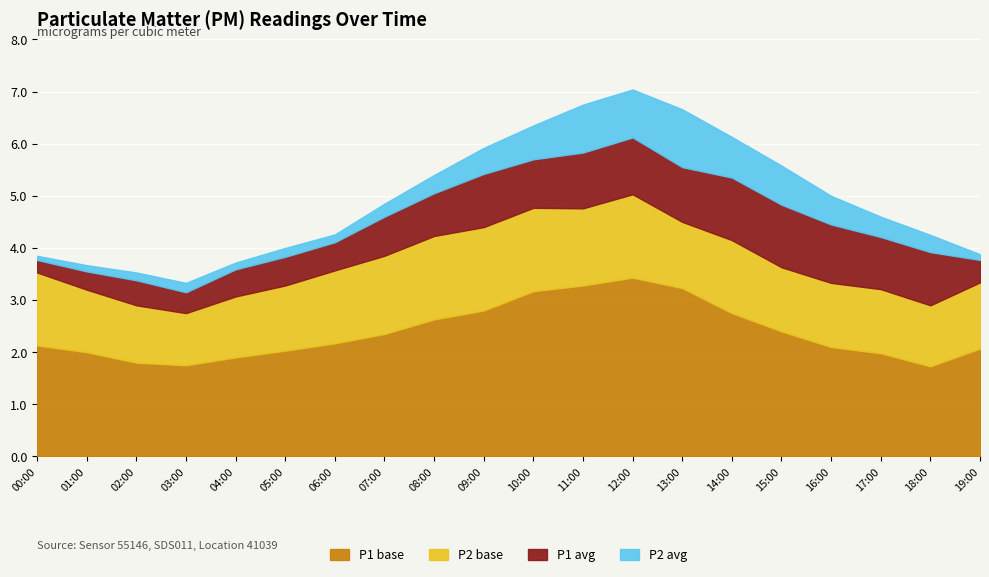

What are all the series names shown in the legend?

P1 base, P2 base, P1 avg, P2 avg